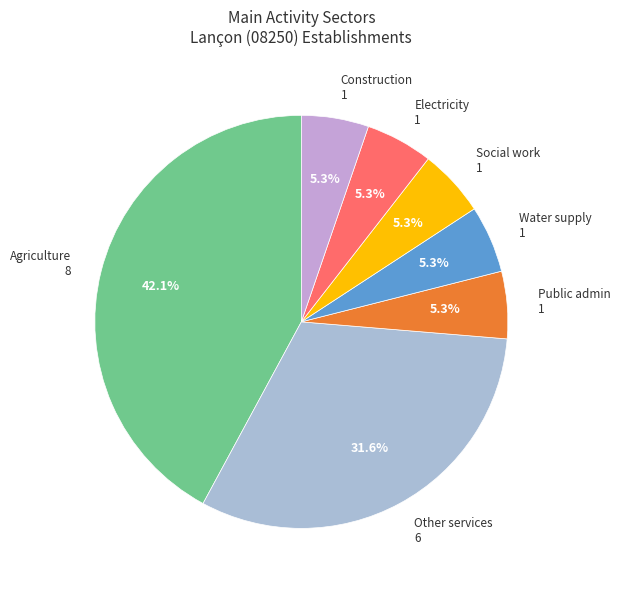

Do Social work and Public admin together represent more than half of the pie?

No